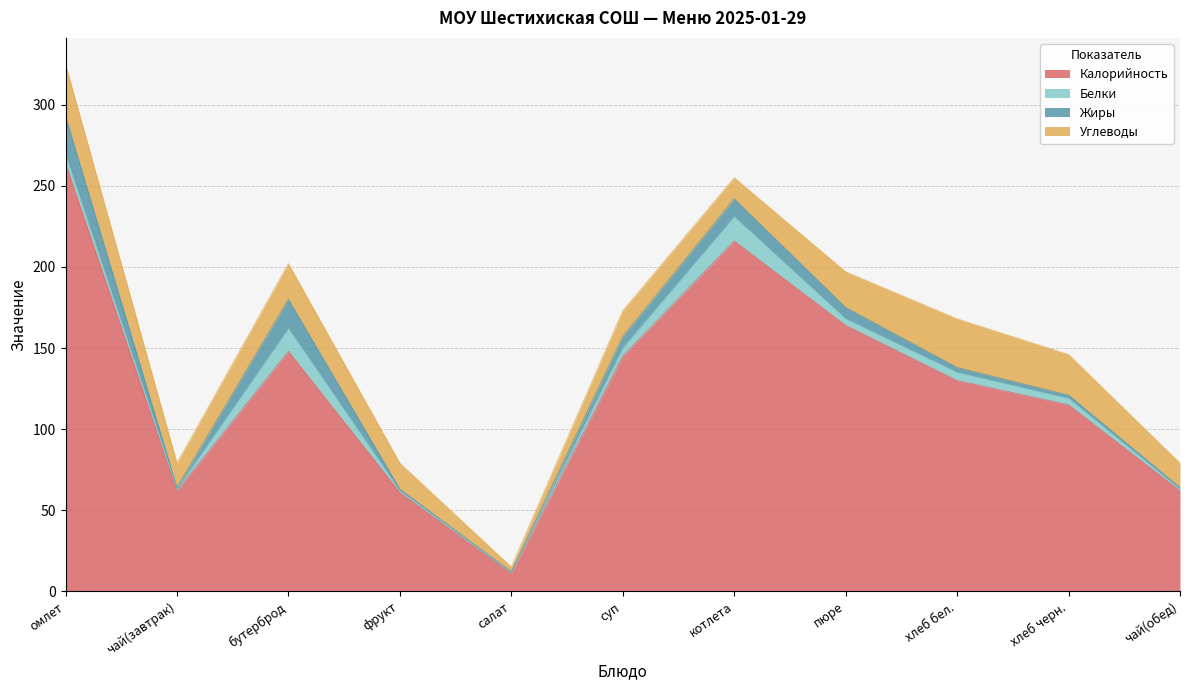

The value of Жиры at фрукт is 1. True or false?

True